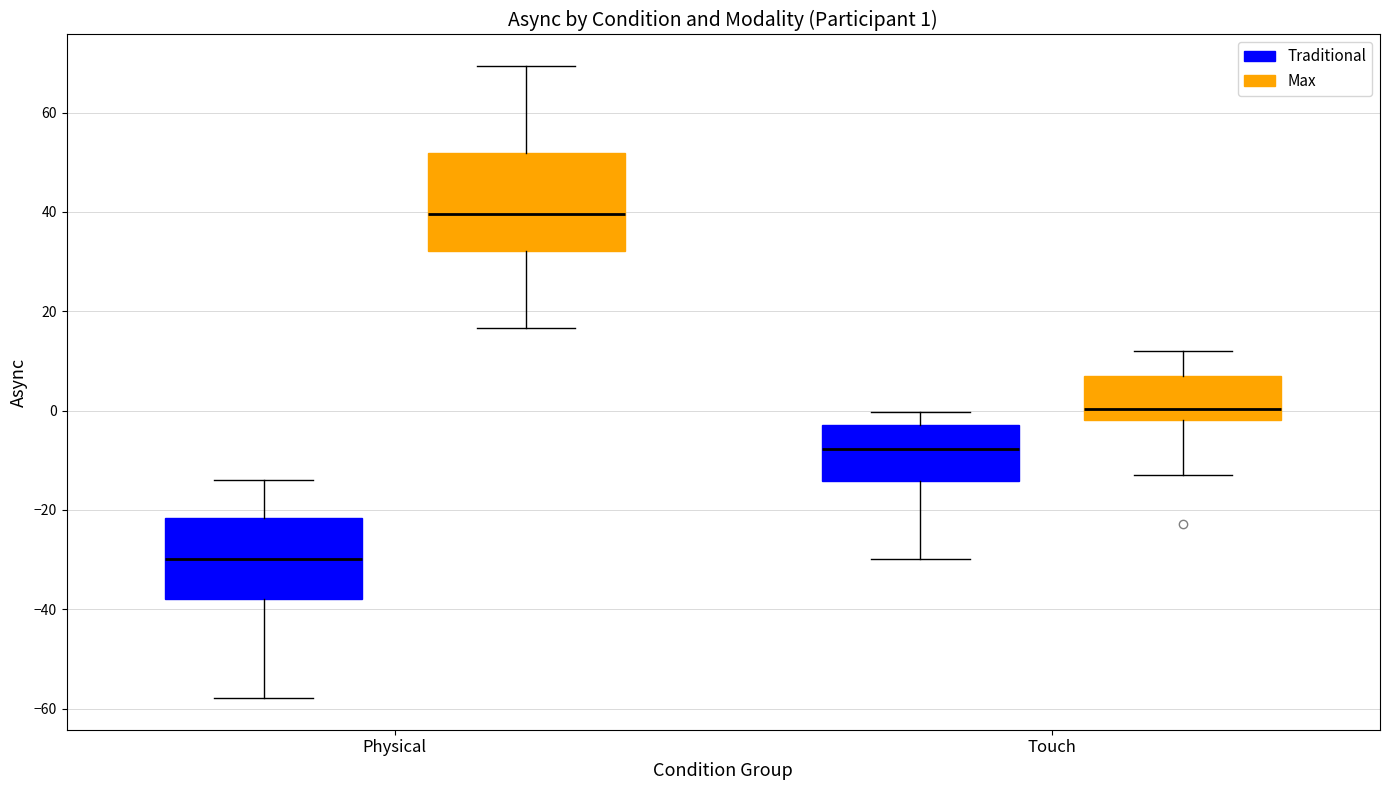

Which box's median line is the lowest?

Physical (Traditional)